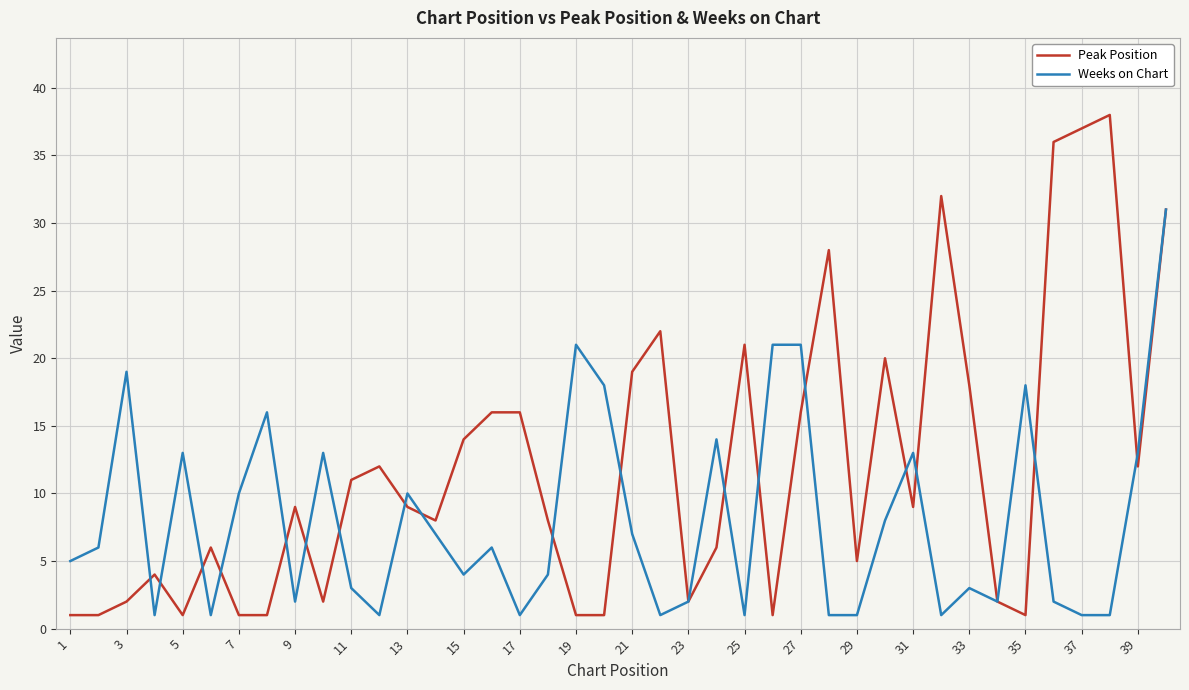

True or false: Peak Position has more than 2 points higher than both neighbors.

True